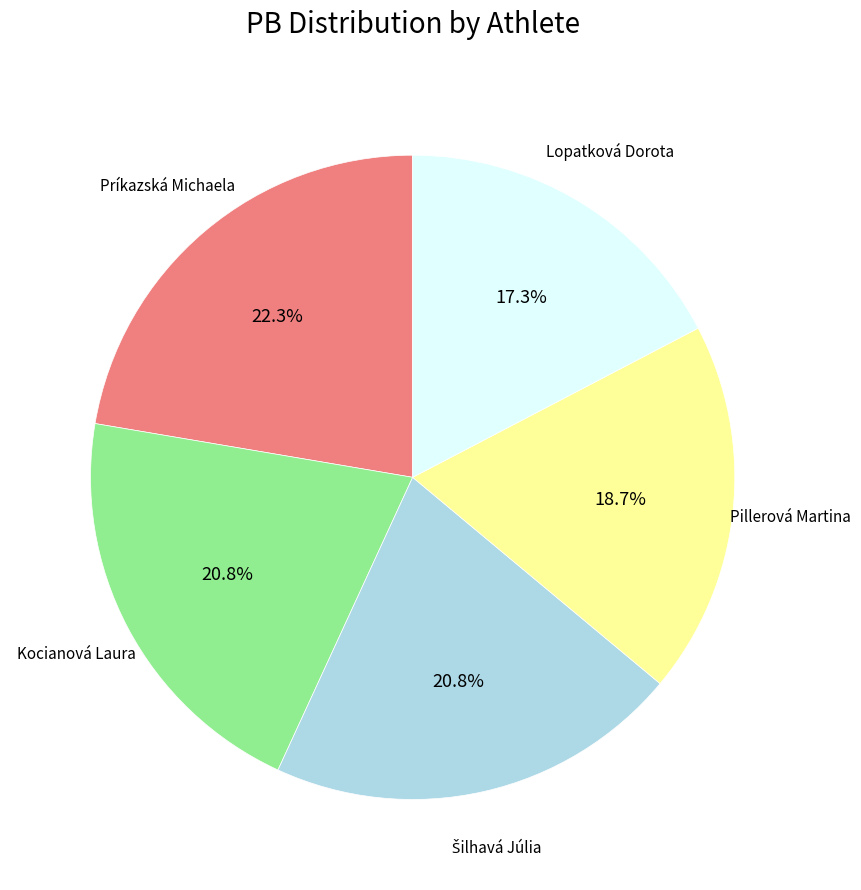

Does any single category account for the majority?

No